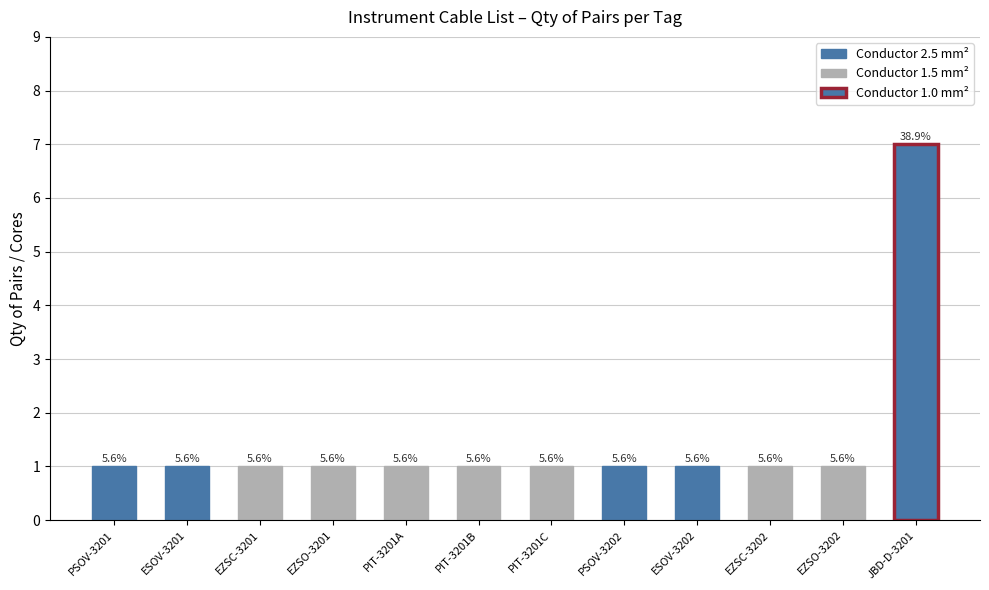

Does the chart contain any negative values?

No